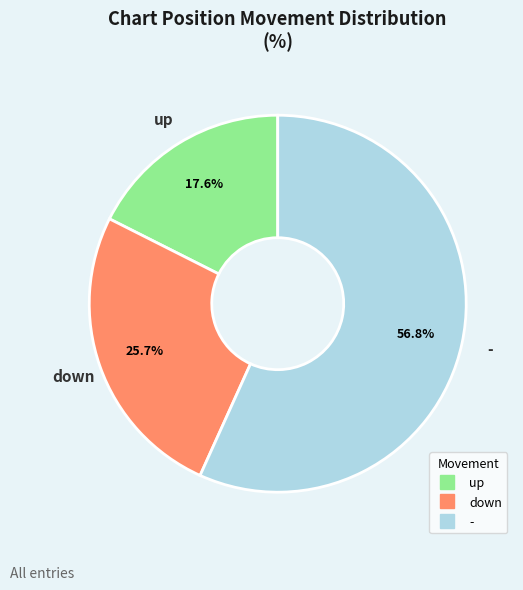

To the nearest percent, what portion does - represent?

57%